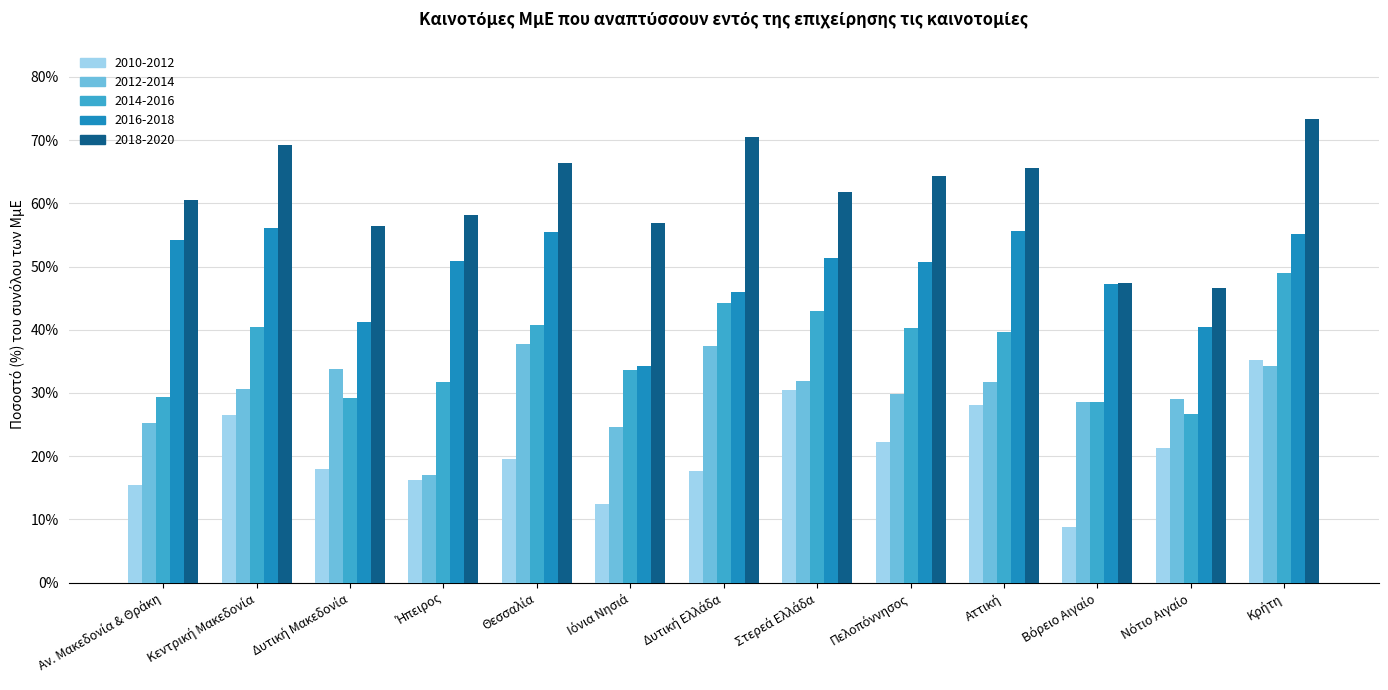

At how many categories does at least one series exceed 63?

6